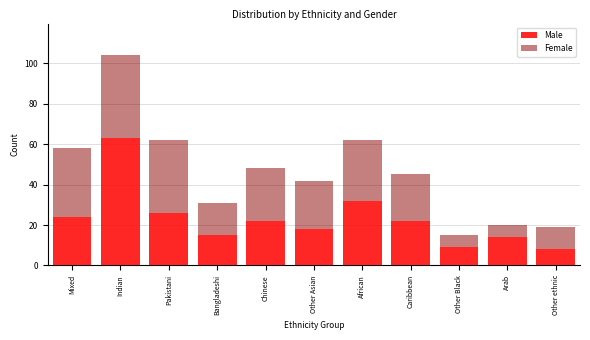

Reading left to right, list the values for the Male series.

24	63	26	15	22	18	32	22	9	14	8